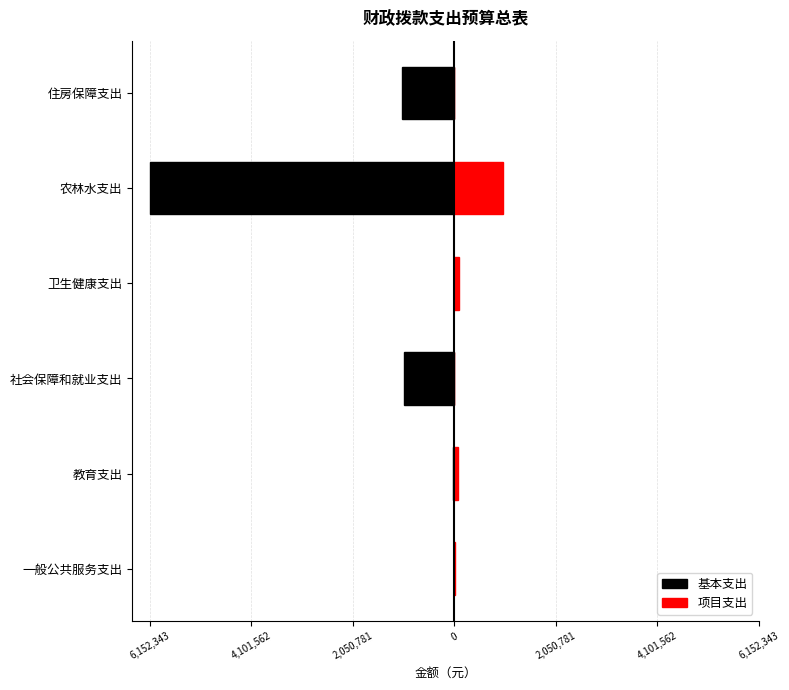

What is the spread (max minus min) of values at 卫生健康支出?

90000